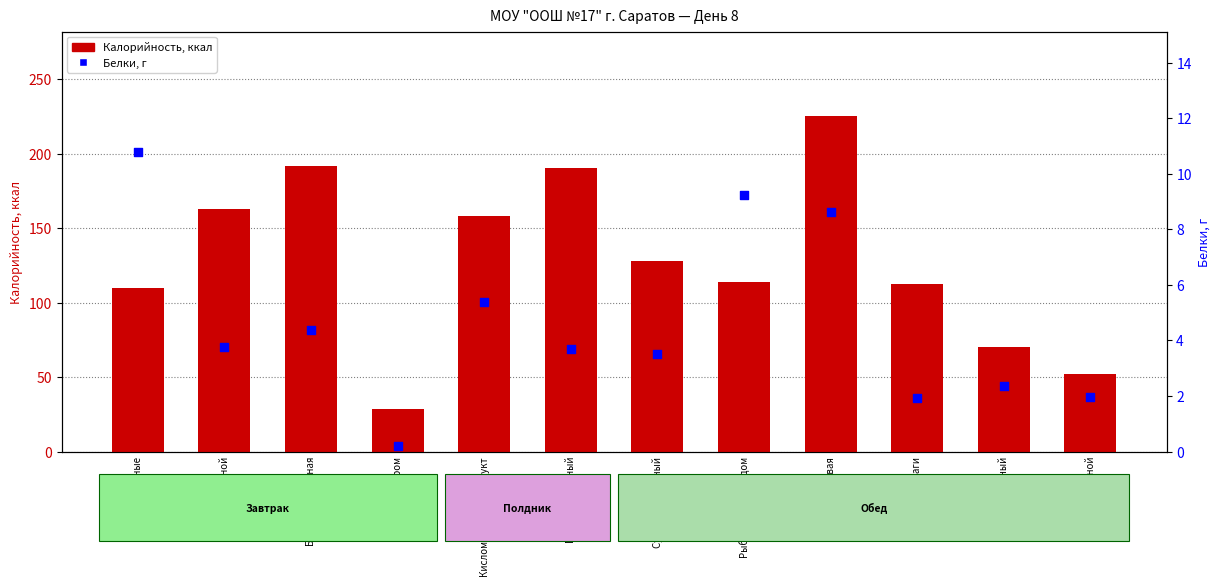

At which category is the sum across all series the highest?

Каша гречневая